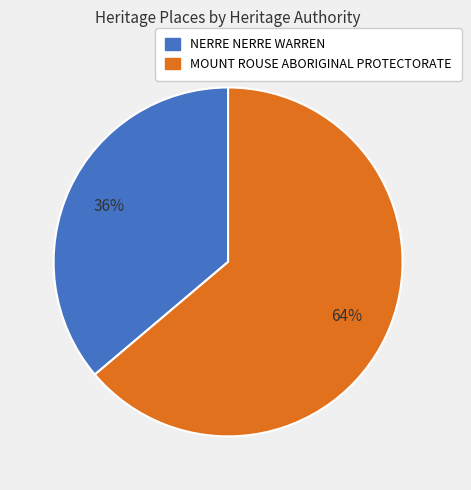

Which slice is the smallest?

NERRE NERRE WARREN